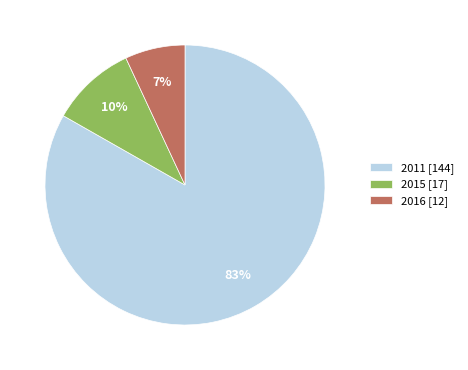

How many slices are in this pie chart?

3